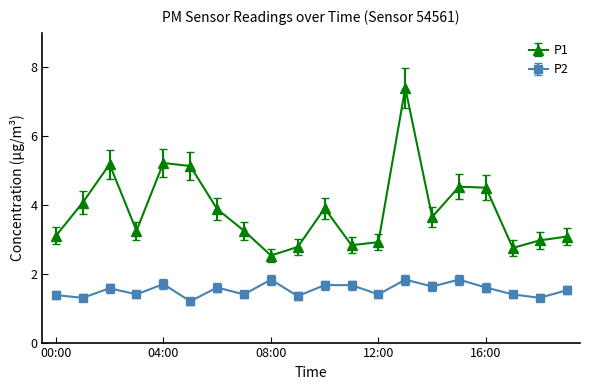

Count the P2 values in the range 1 to 2.

20